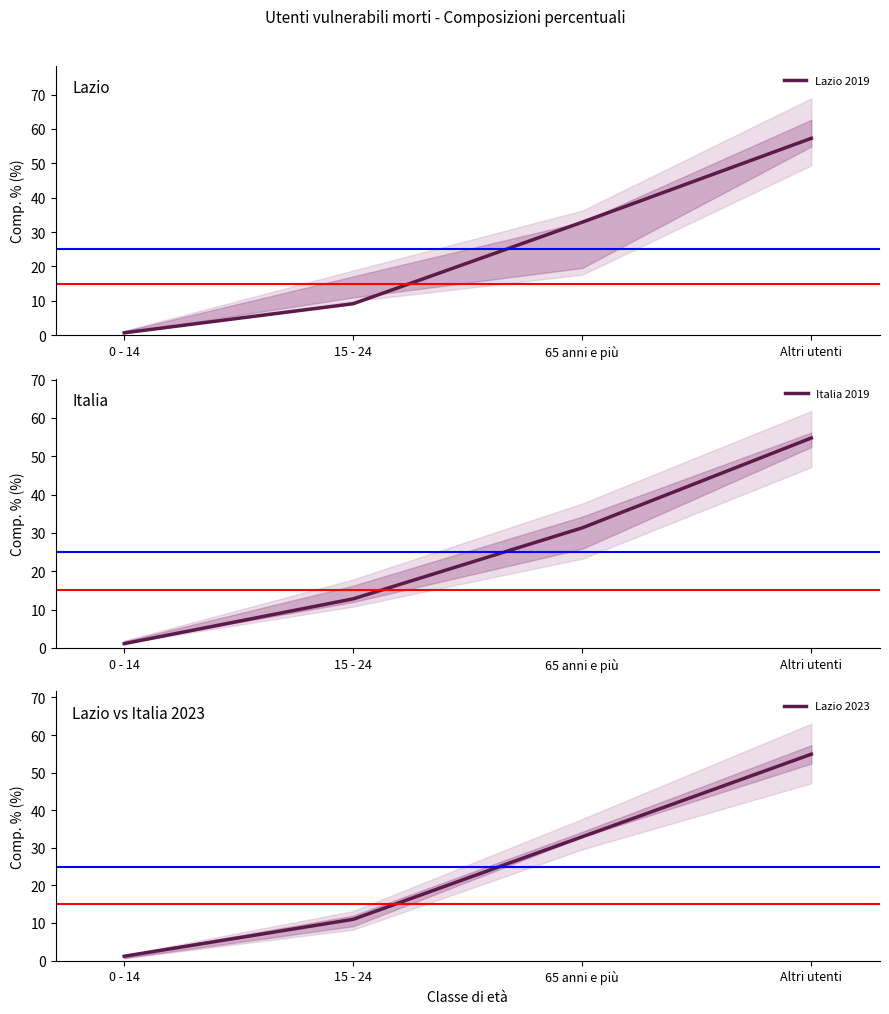

At which label does Italia 2019 first exceed 31?

65 anni e più